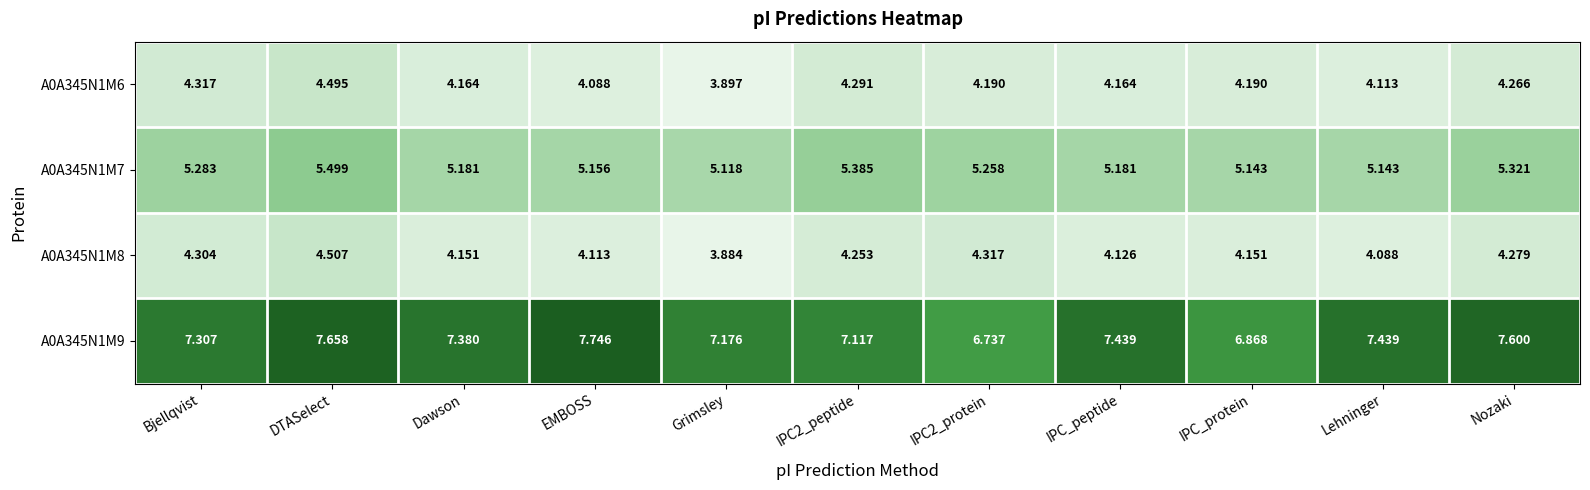

Is the value of A0A345N1M7 at Nozaki greater than the value of A0A345N1M6 at Grimsley?

Yes